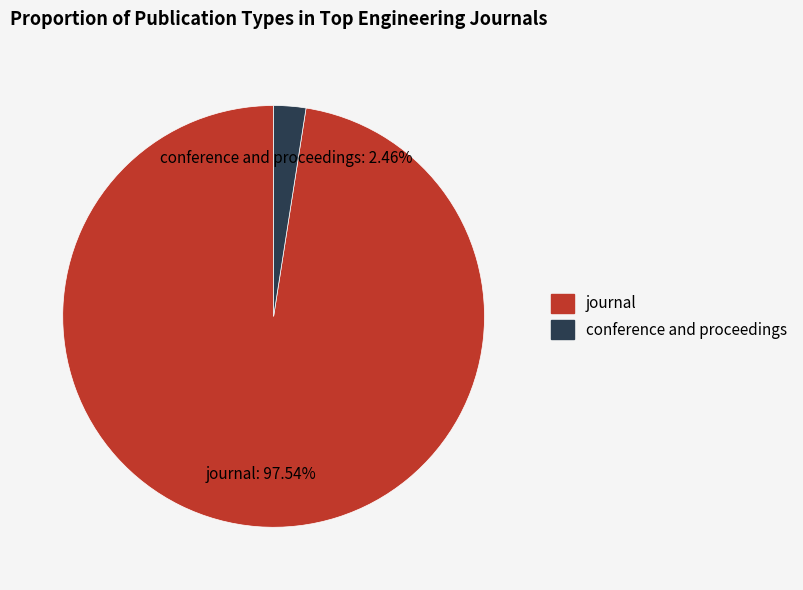

Which category has the smallest portion of the pie?

conference and proceedings